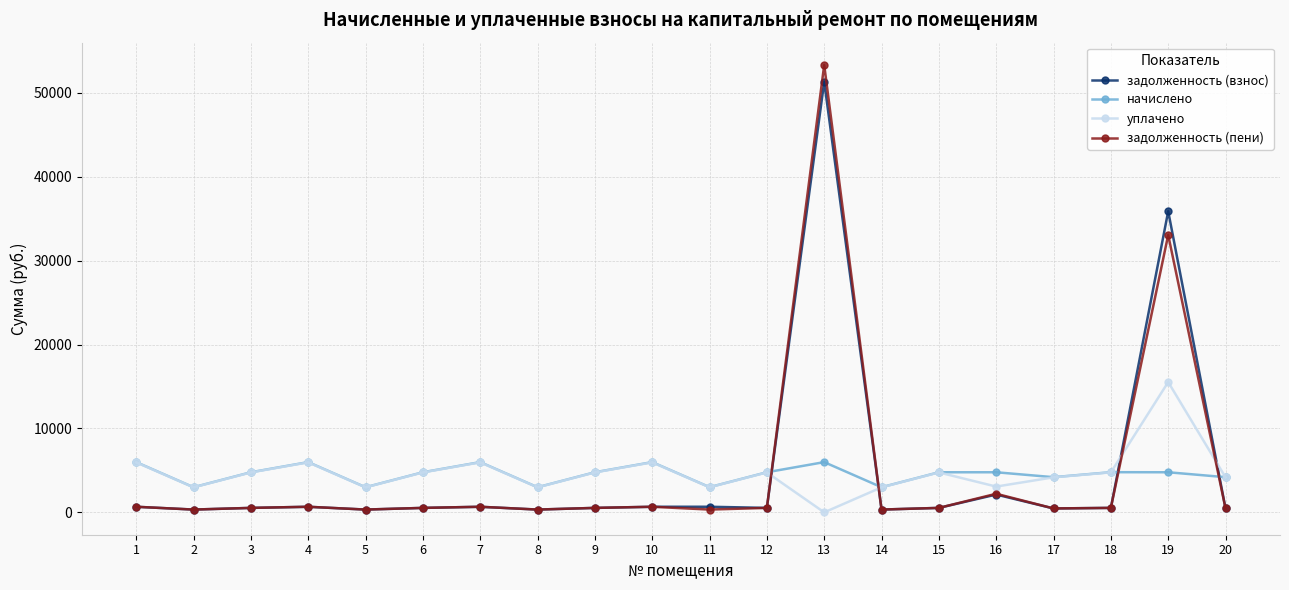

Which series has the widest spread of values?

задолженность (пени)